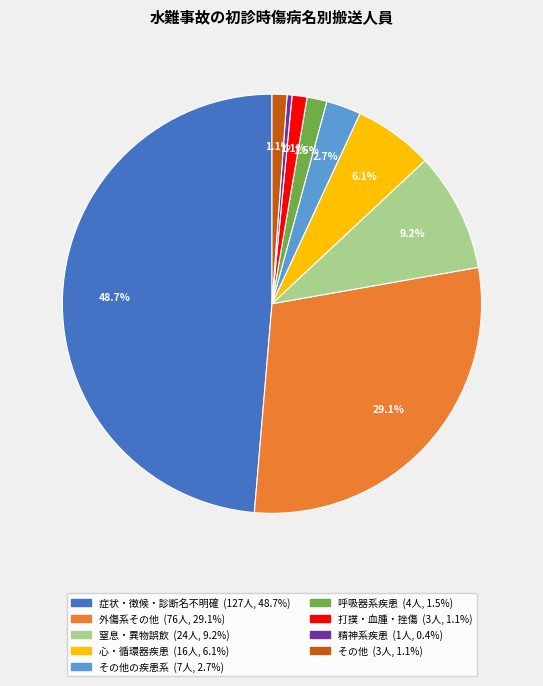

Is there a majority slice in this chart?

No